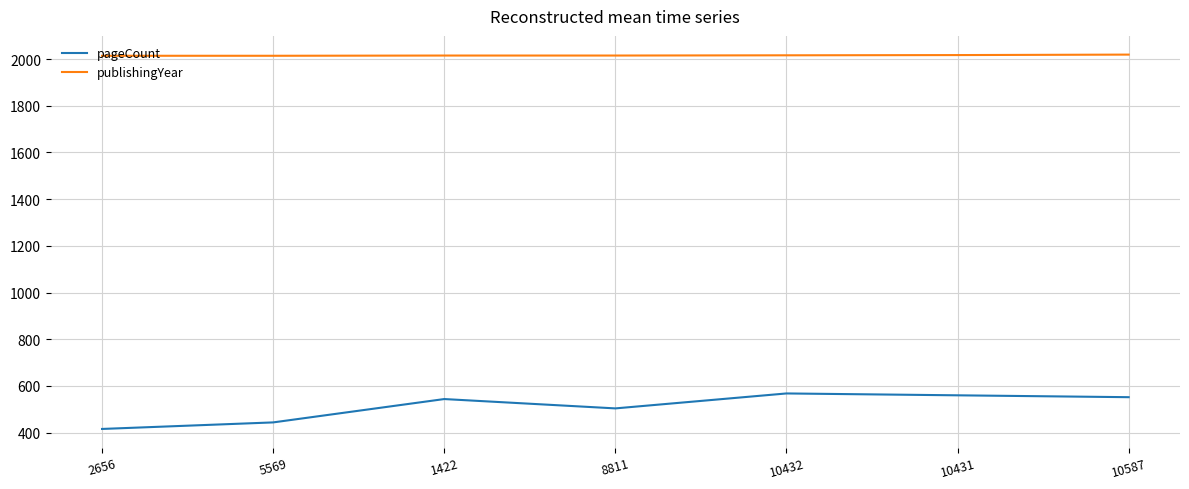

Which series has the widest spread of values?

pageCount